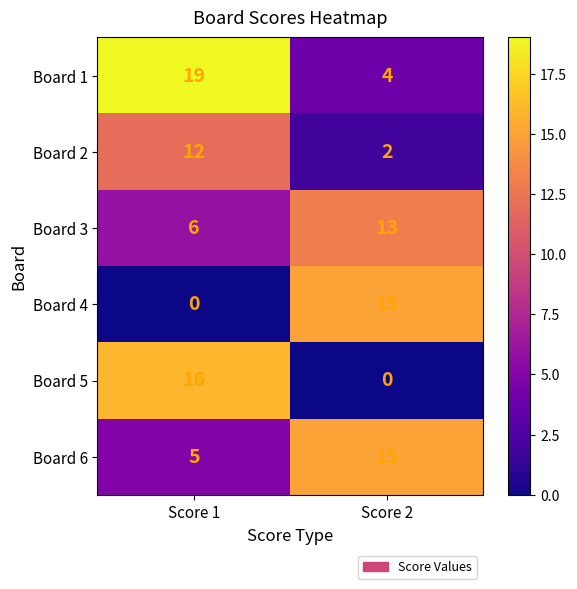

How many distinct data groups are displayed?

6